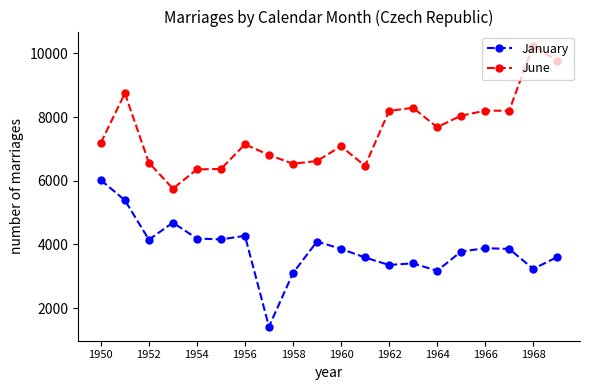

True or false: January has more than 0 interior local peaks.

True